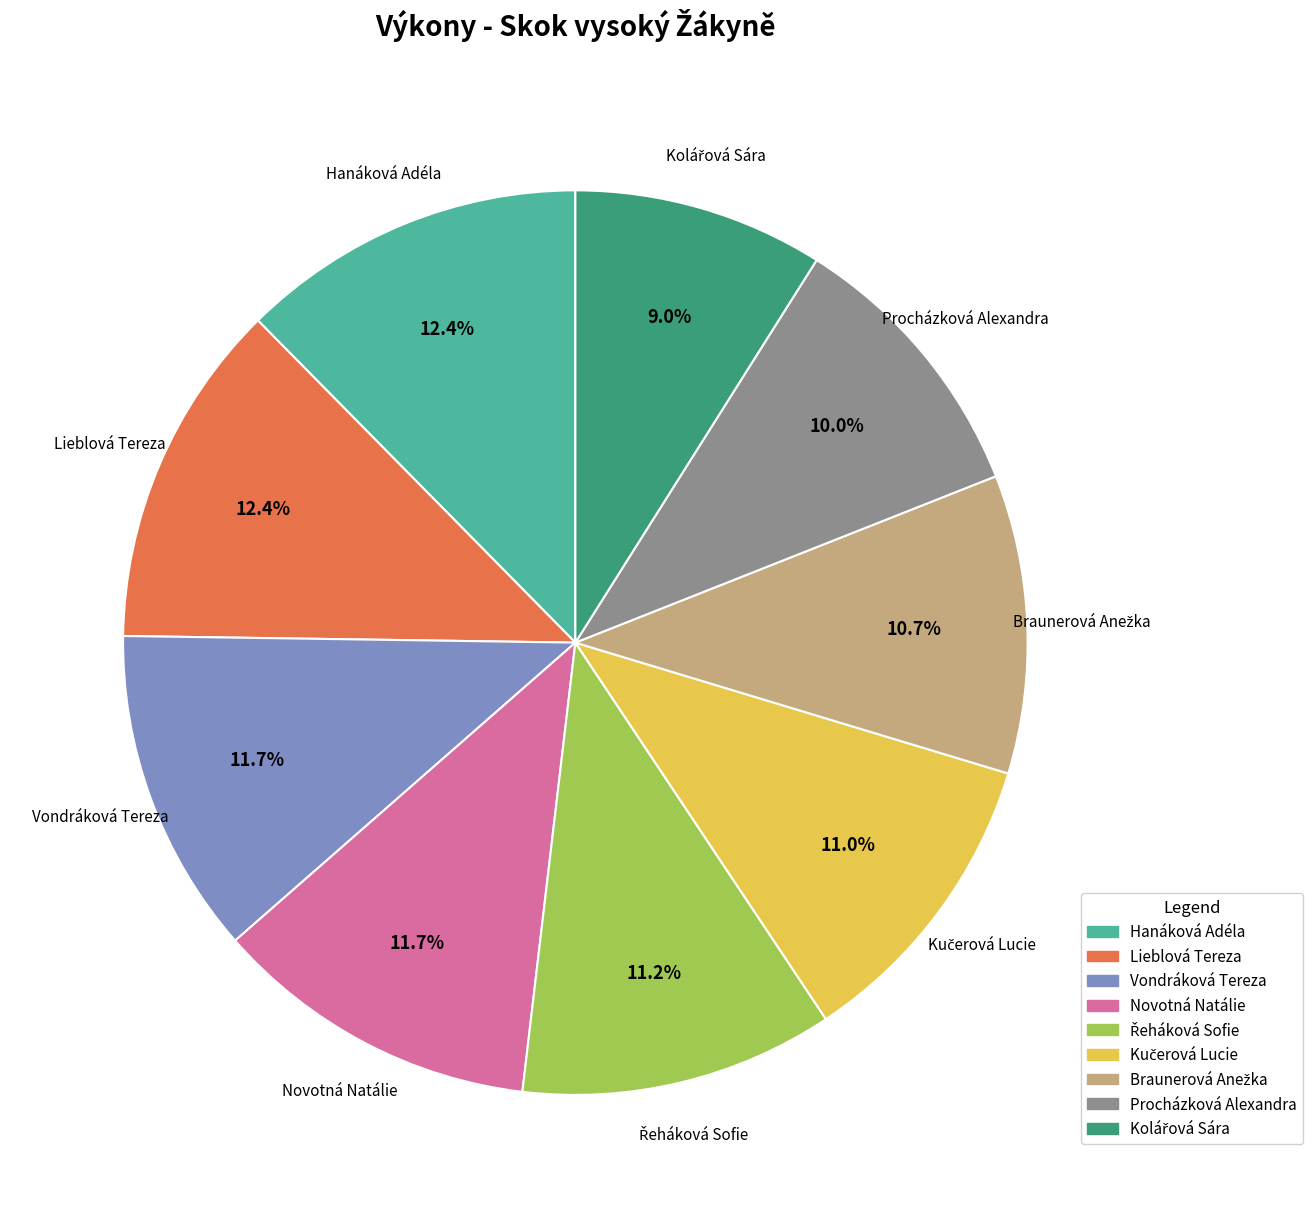

How many segments does this pie chart have?

9